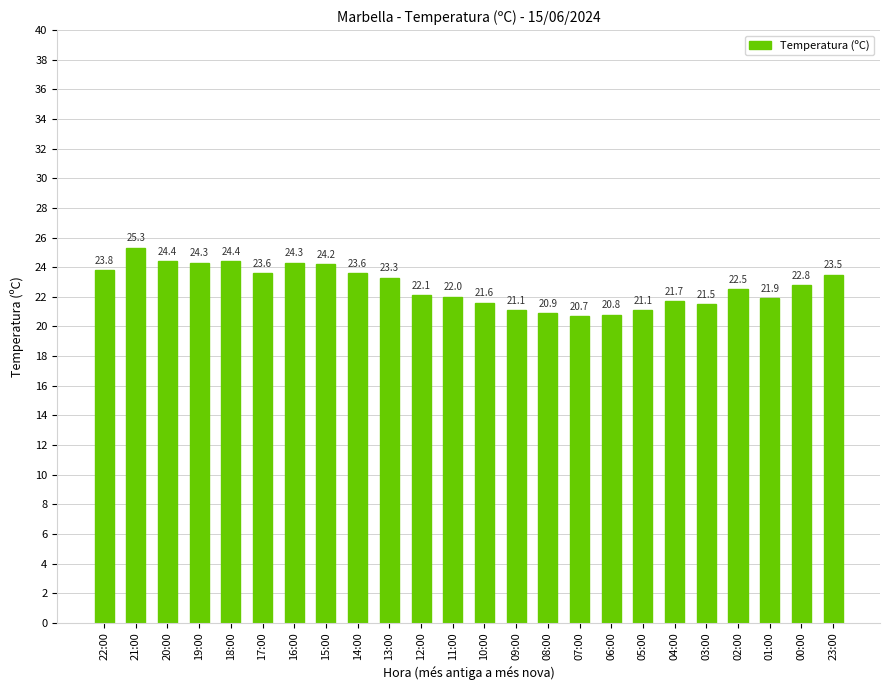

Reading left to right, transcribe all the data shown in this chart.

22:00=23.8	21:00=25.3	20:00=24.4	19:00=24.3	18:00=24.4	17:00=23.6	16:00=24.3	15:00=24.2	14:00=23.6	13:00=23.3	12:00=22.1	11:00=22.0	10:00=21.6	09:00=21.1	08:00=20.9	07:00=20.7	06:00=20.8	05:00=21.1	04:00=21.7	03:00=21.5	02:00=22.5	01:00=21.9	00:00=22.8	23:00=23.5